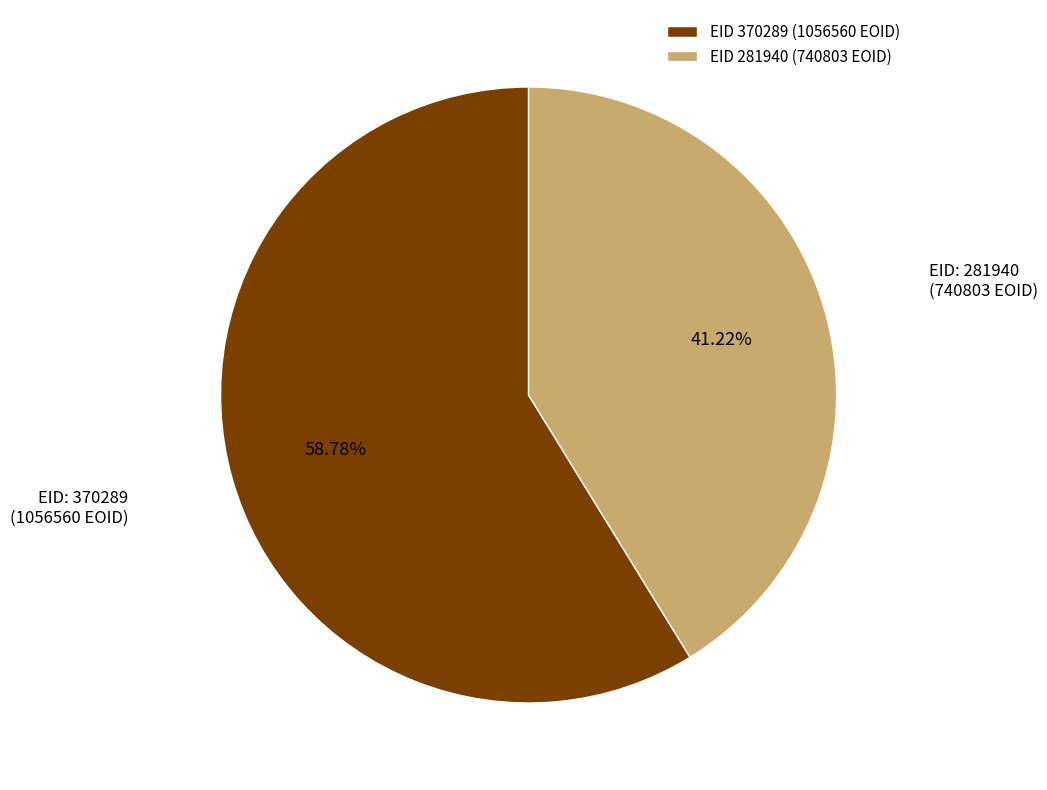

Which slice represents more than half of the pie?

EID 370289 (1056560 EOID)